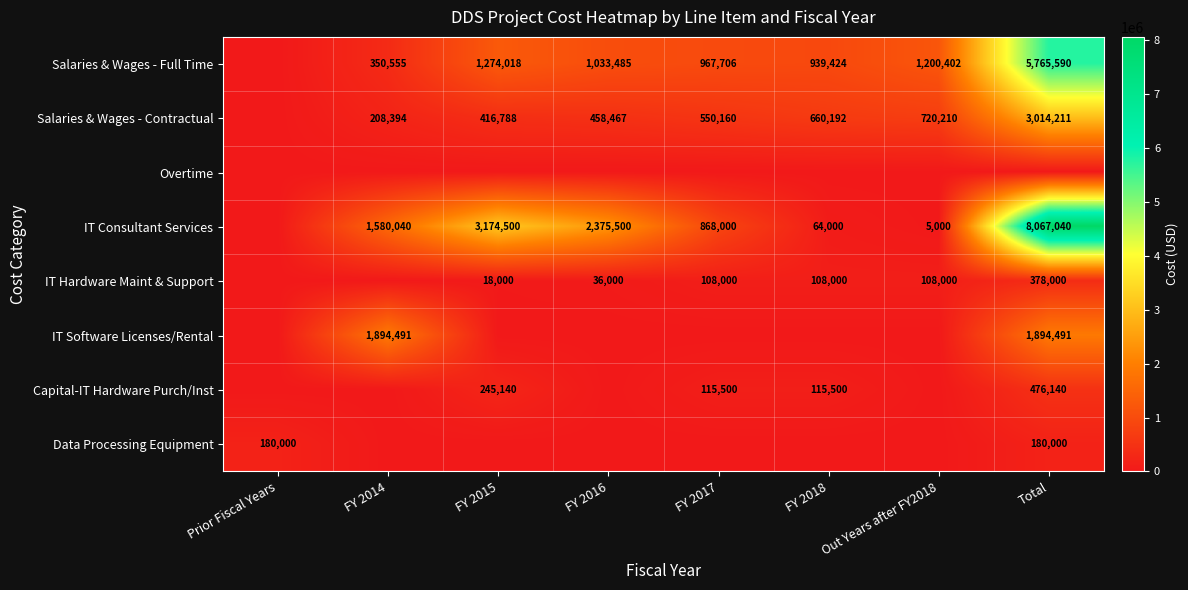

What is the maximum value shown in the chart?

8067040